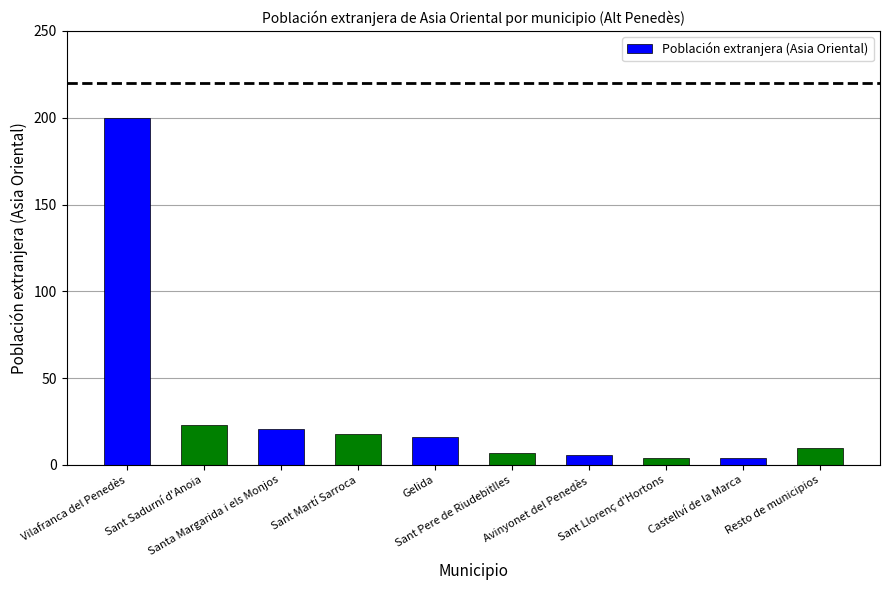

Reading left to right, extract all data points from this chart.

Vilafranca del Penedès=200	Sant Sadurní d'Anoia=23	Santa Margarida i els Monjos=21	Sant Martí Sarroca=18	Gelida=16	Sant Pere de Riudebitlles=7	Avinyonet del Penedès=6	Sant Llorenç d'Hortons=4	Castellví de la Marca=4	Resto de municipios=10